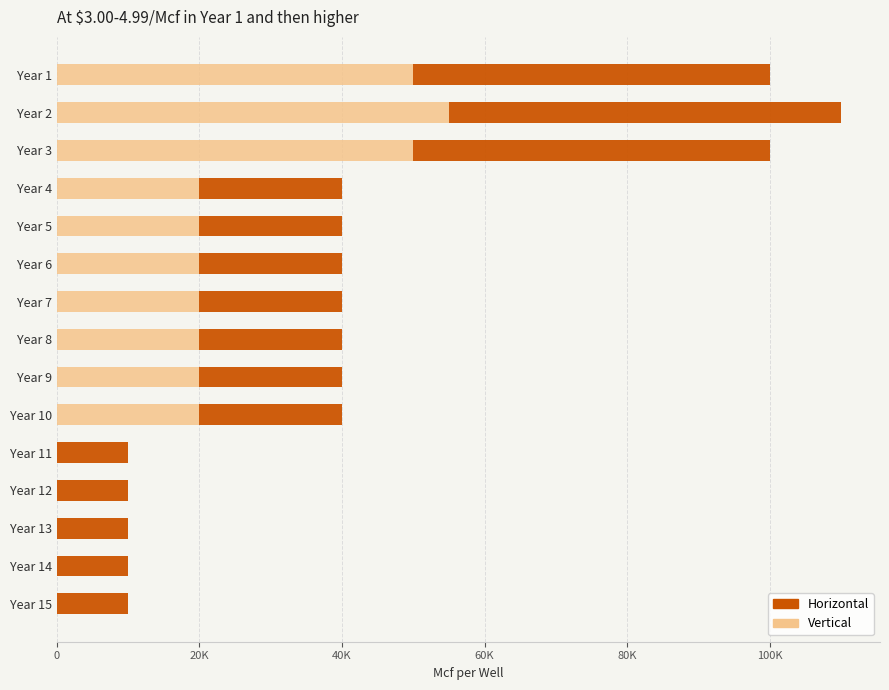

What are all the series names shown in the legend?

Horizontal, Vertical